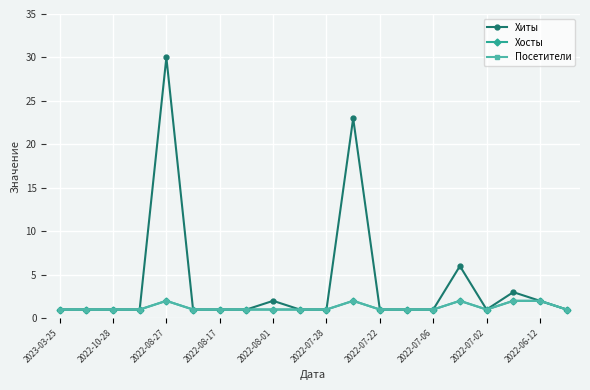

True or false: Хиты and Хосты cross at least once.

False